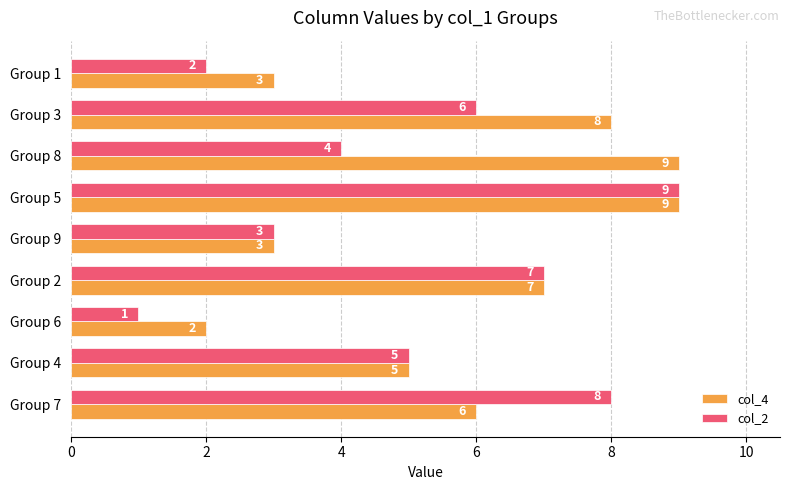

Which series has the largest range (max minus min)?

col_2